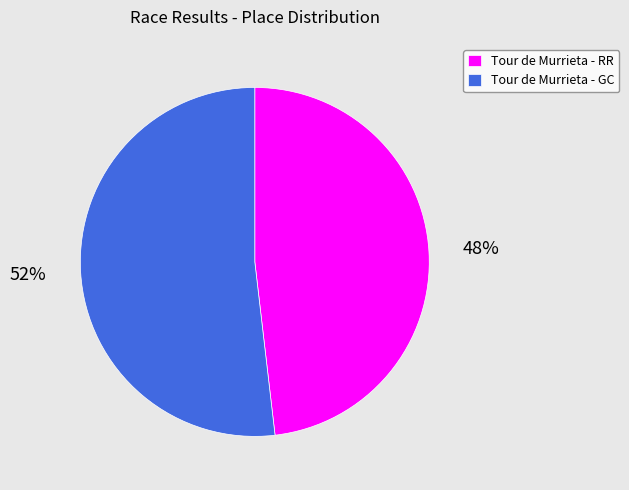

Between Tour de Murrieta - GC and Tour de Murrieta - RR, which is larger?

Tour de Murrieta - GC